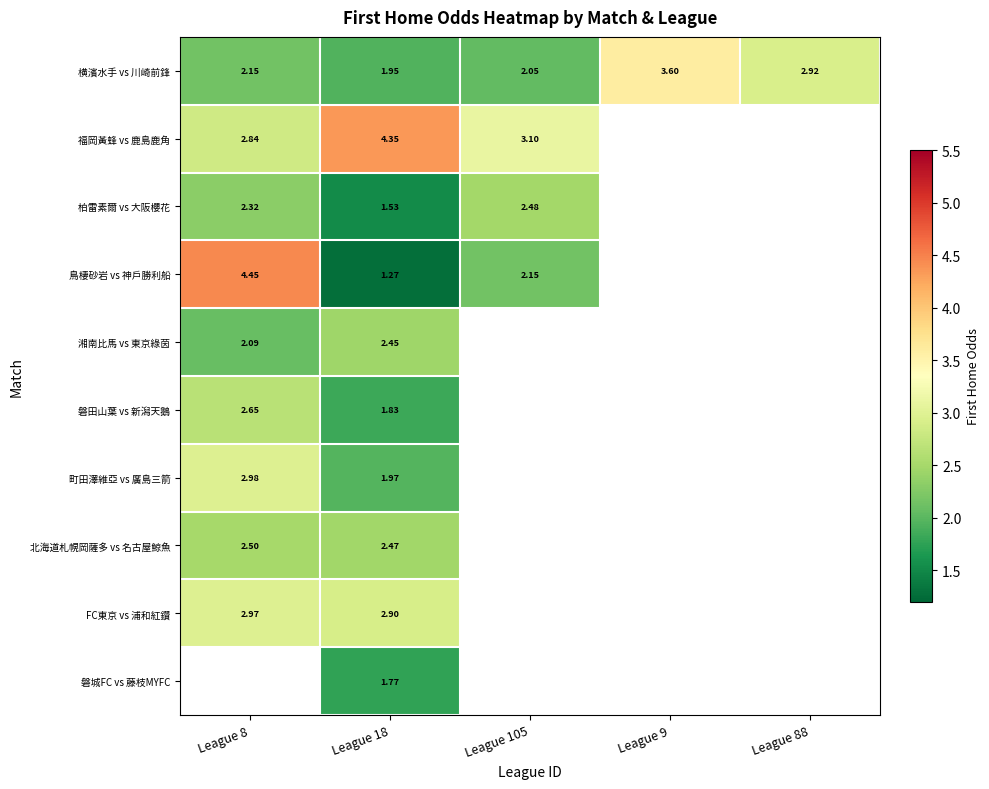

At League 18, list the series in order from largest to smallest.

福岡黃蜂 vs 鹿島鹿角, FC東京 vs 浦和紅鑽, 北海道札幌岡薩多 vs 名古屋鯨魚, 湘南比馬 vs 東京綠茵, 町田澤維亞 vs 廣島三箭, 横濱水手 vs 川崎前鋒, 磐田山葉 vs 新潟天鵝, 磐城FC vs 藤枝MYFC, 柏雷素爾 vs 大阪櫻花, 鳥棲砂岩 vs 神戶勝利船